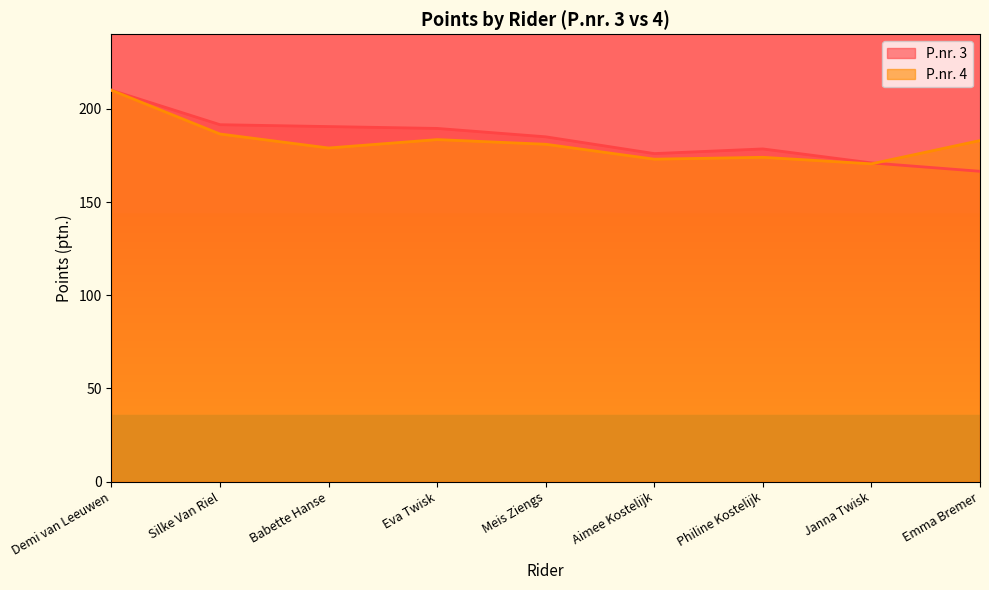

Where is the first local minimum for P.nr. 4?

Babette Hanse